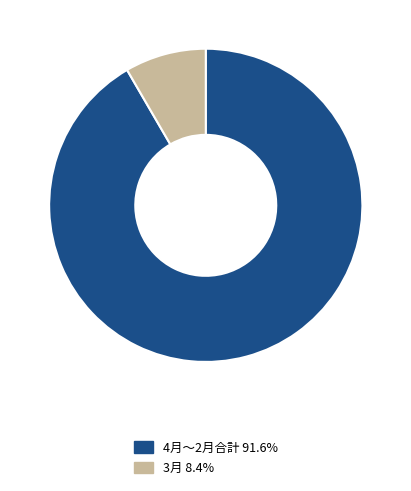

Combined, do 3月 8.4% and 4月〜2月合計 91.6% account for over 50%?

Yes